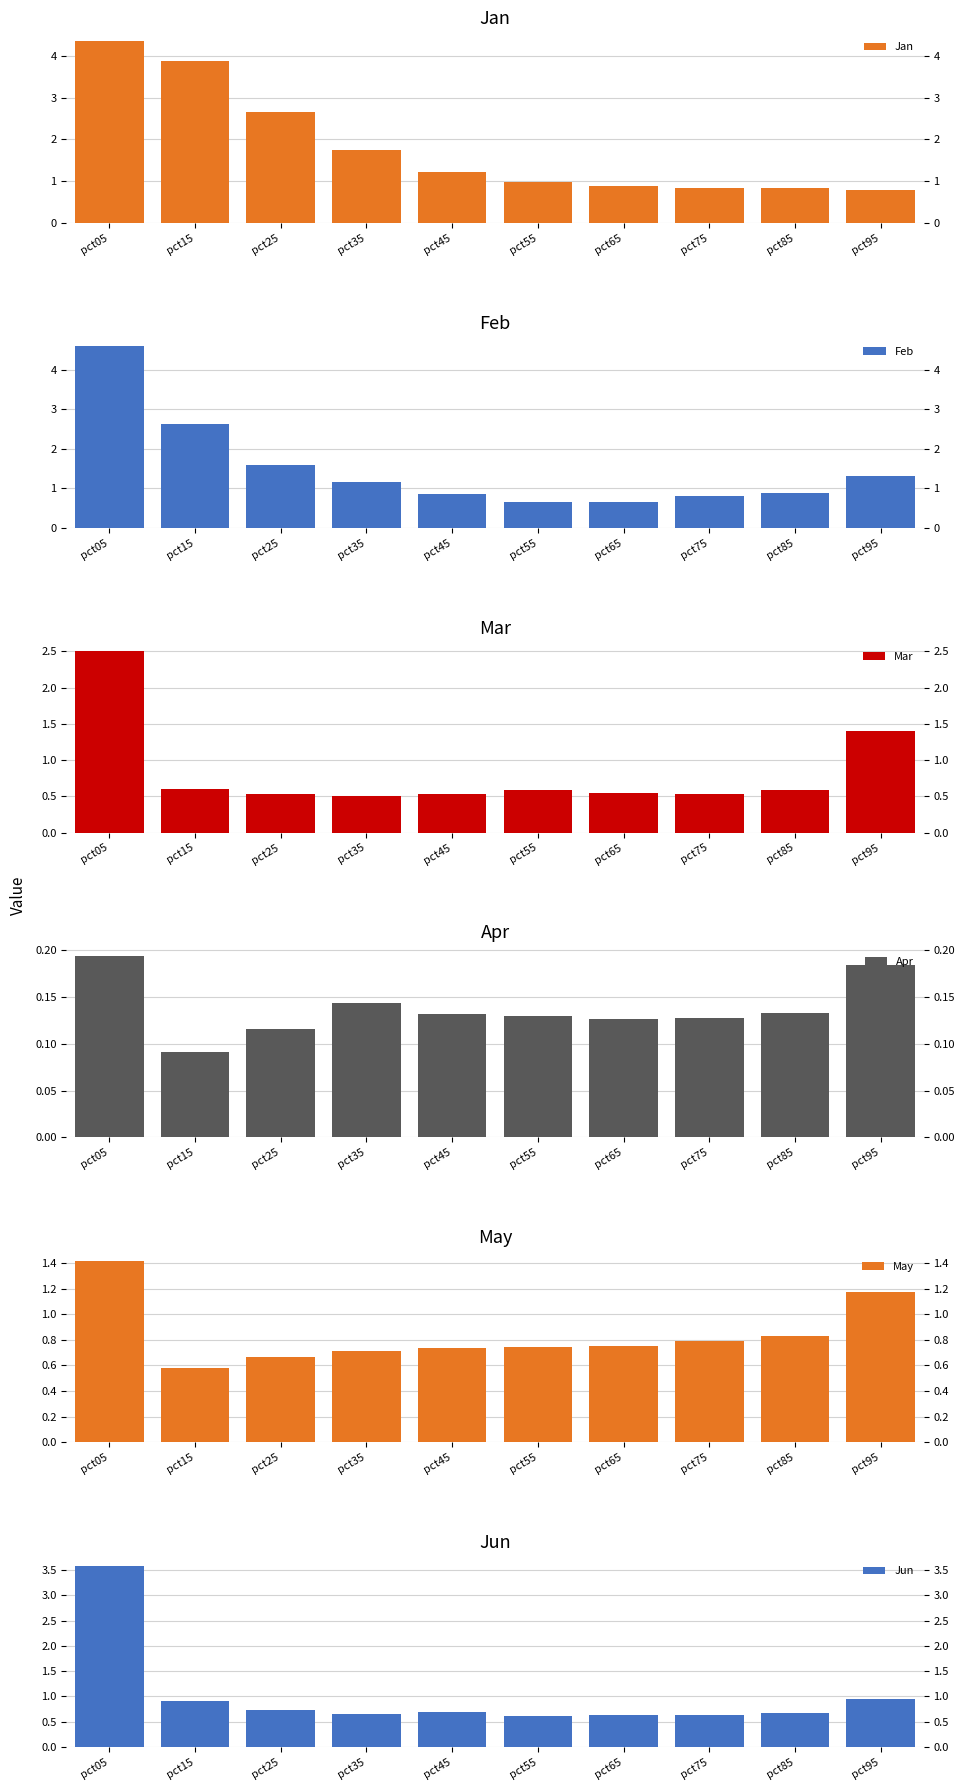

What is the smallest value displayed?

0.1